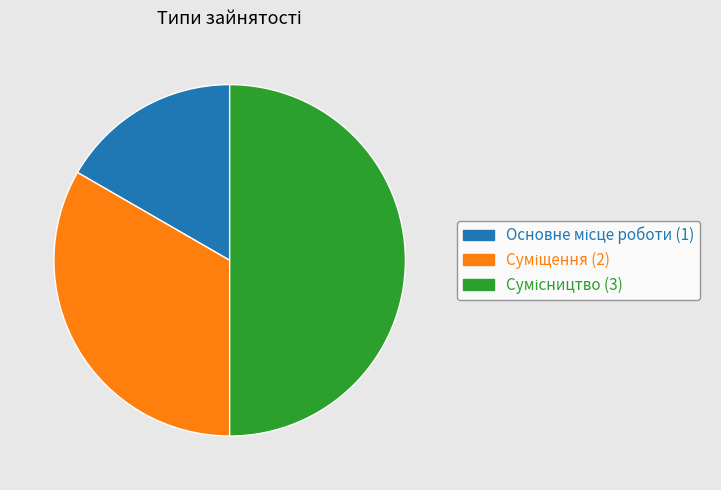

What is the smallest slice in the pie chart?

Основне місце роботи